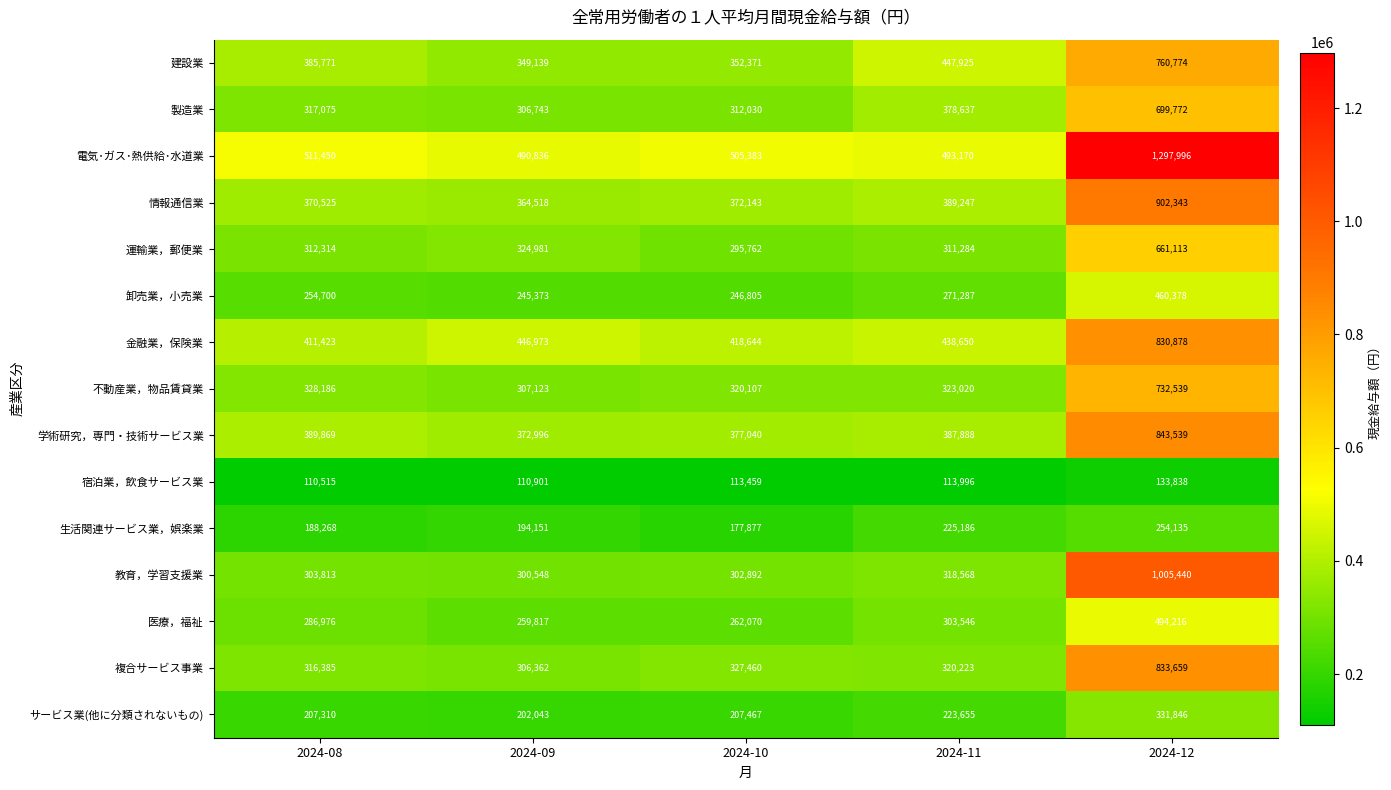

Count the number of categories in the chart.

5